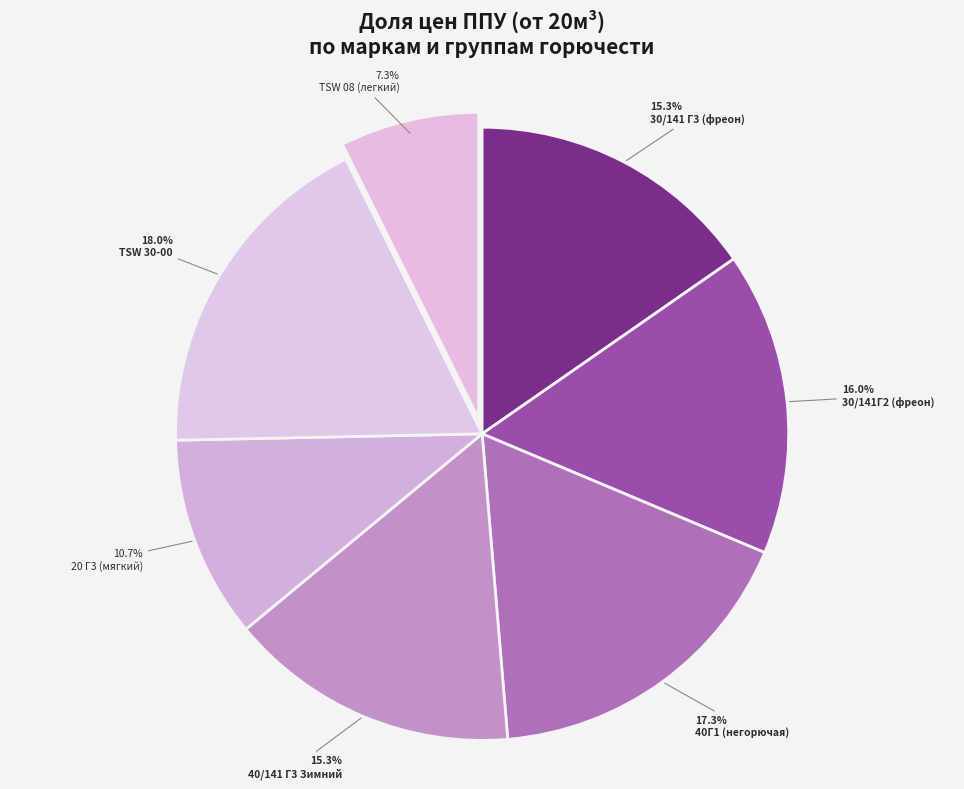

How many segments does this pie chart have?

7